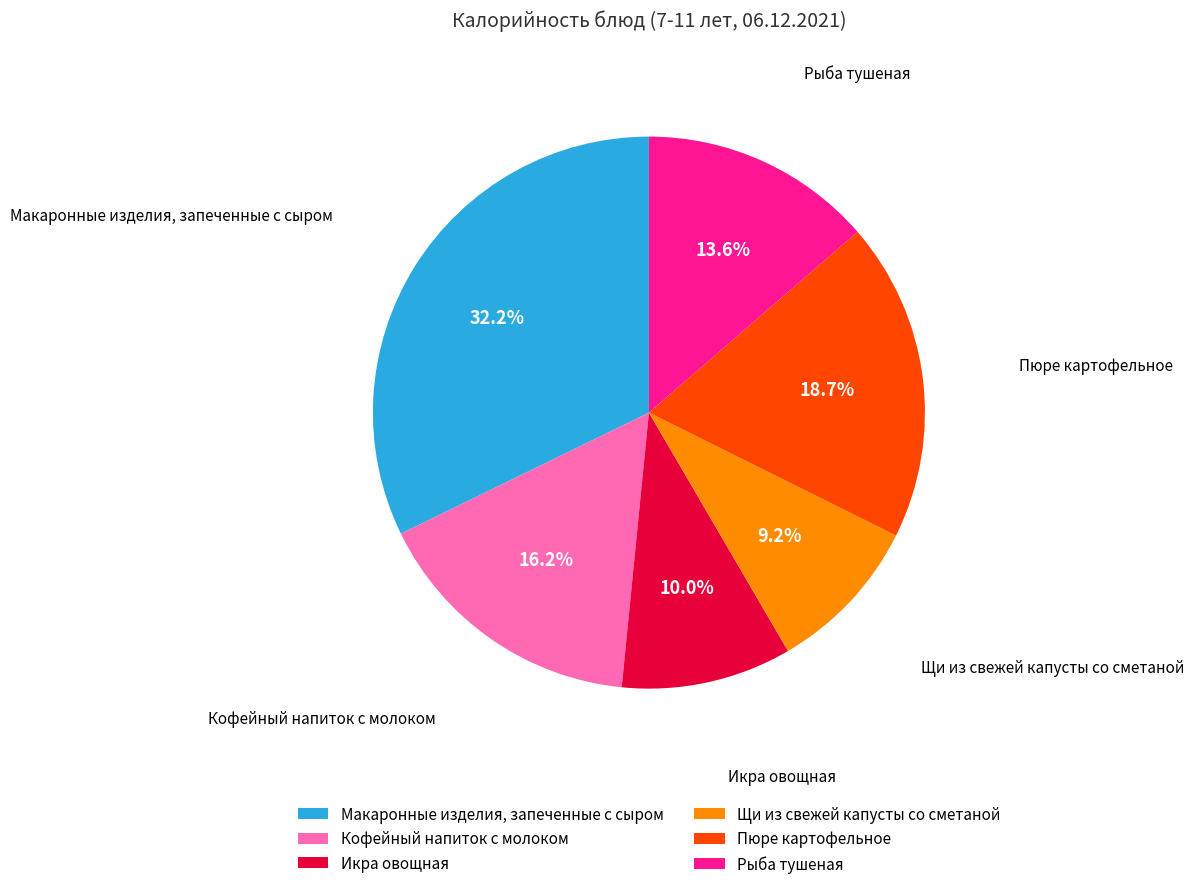

To the nearest percent, what percentage of the pie is Щи из свежей капусты со сметаной?

9%